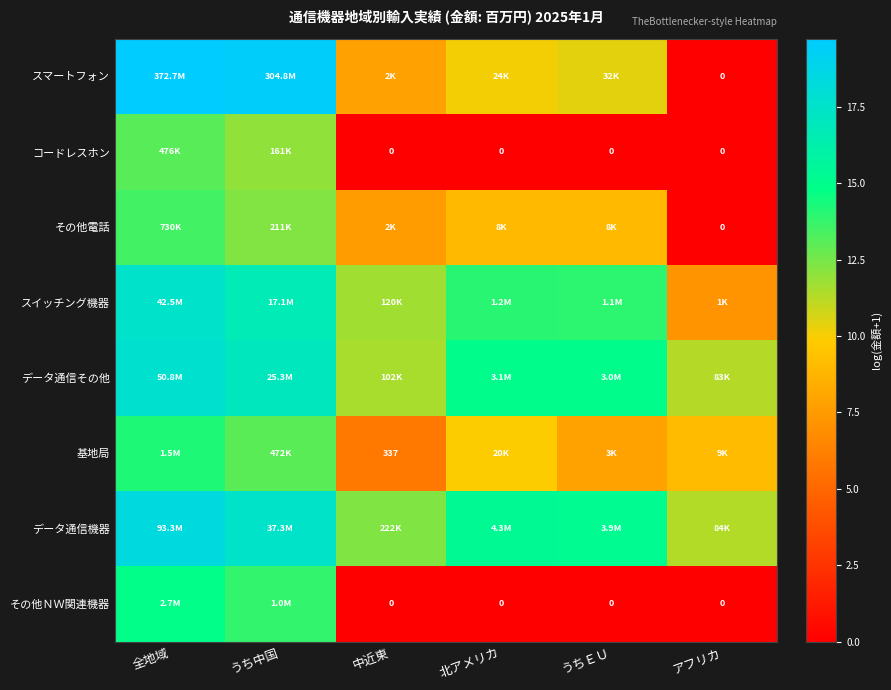

What is the difference between the highest and lowest values at 全地域?

6.7